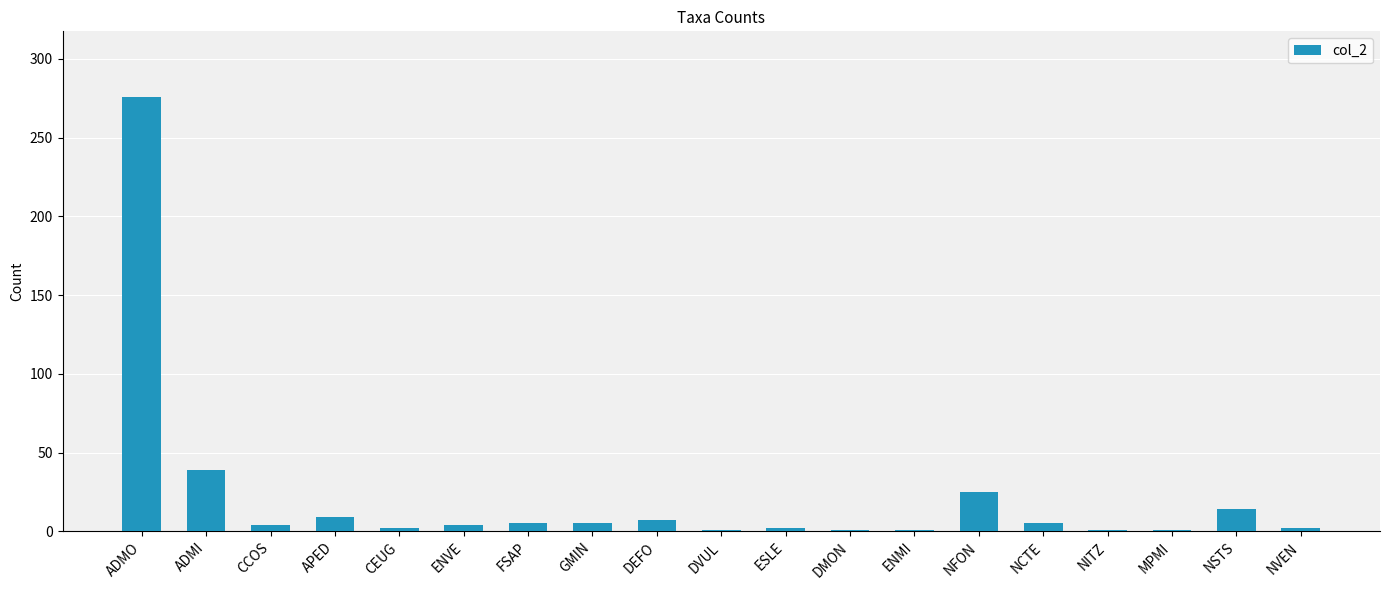

Is it true that the value at APED is 9?

True